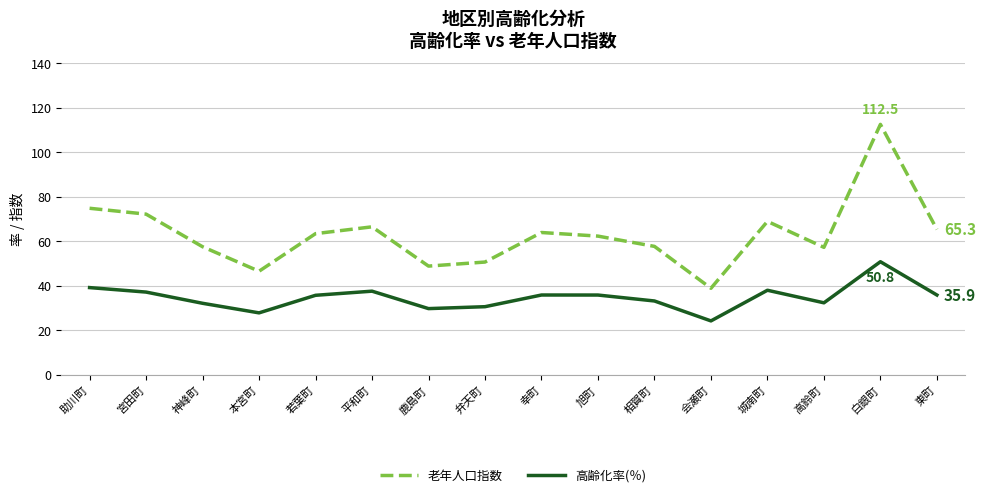

True or false: 老年人口指数 has a value of 24.2 at 白銀町.

False